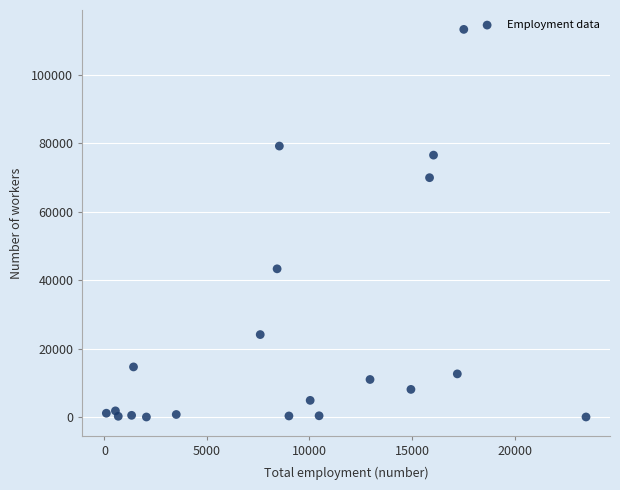

What is the range of X values (max minus min)?

23394